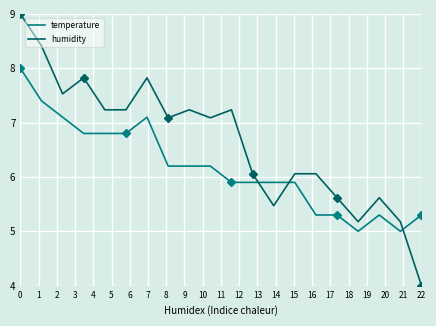

What is the sum of all humidity values?

132.9